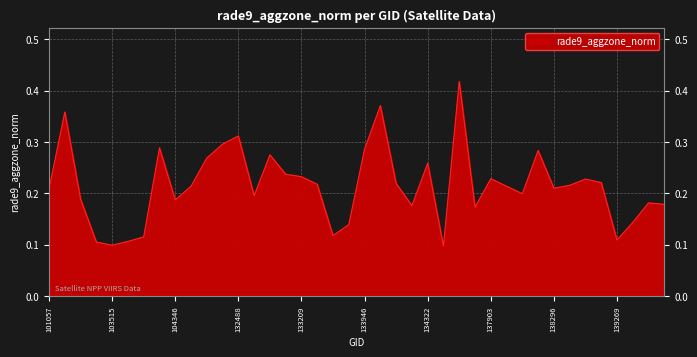

What is the change in value from 102911 to 133209?

-0.1